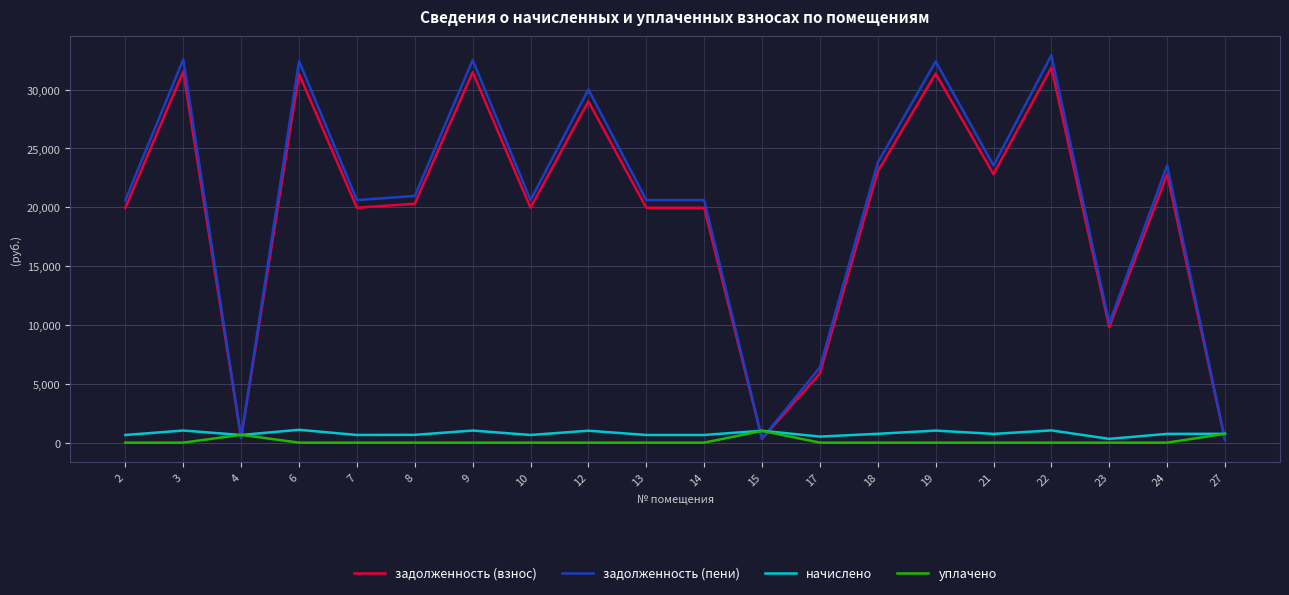

The value of уплачено at 12 is 0.0. True or false?

True